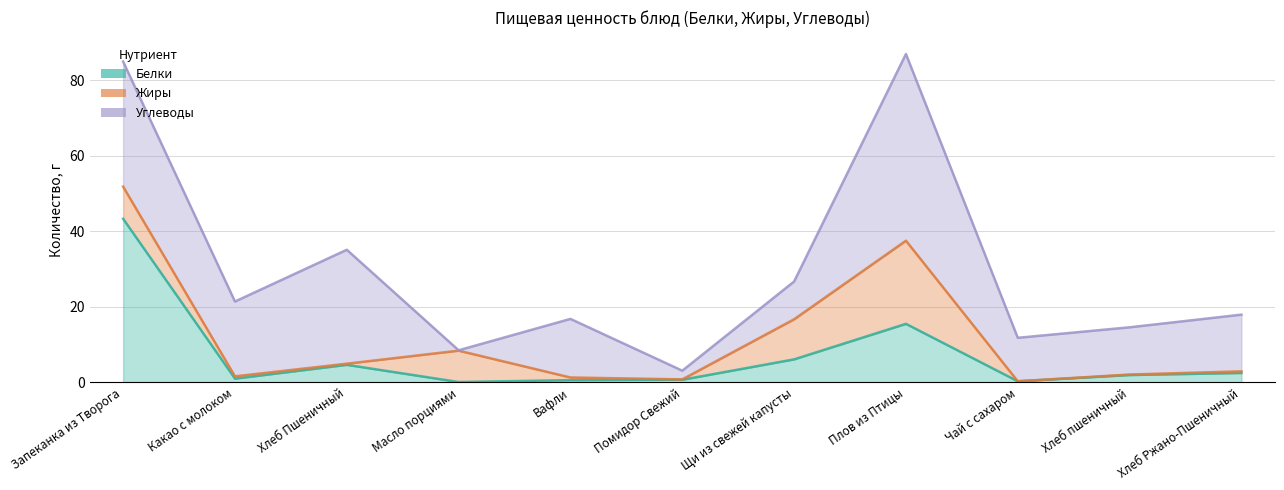

What are all the series names shown in the legend?

Белки, Жиры, Углеводы